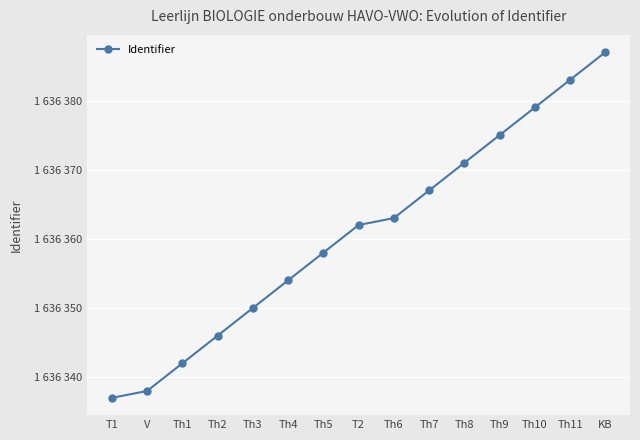

True or false: there are more than 2 points higher than both neighbors.

False